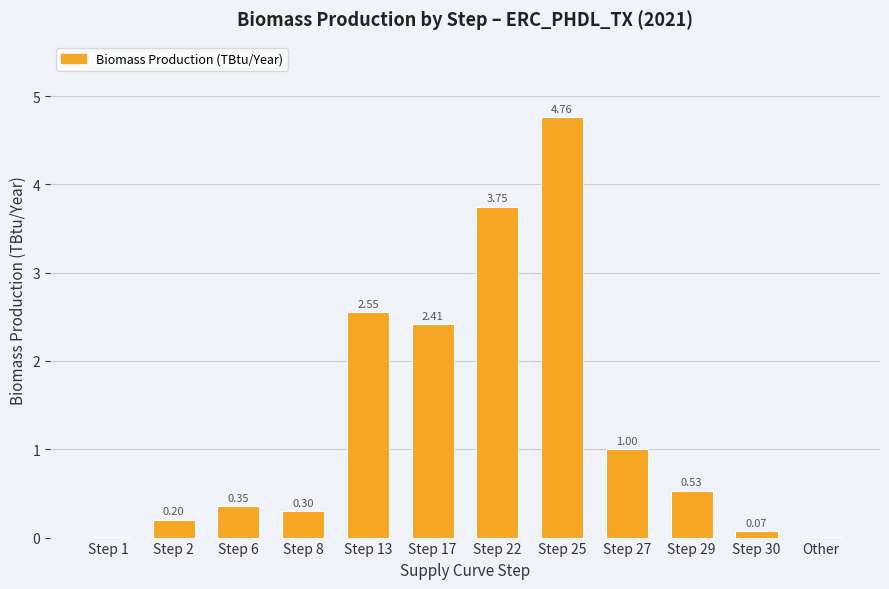

What is the change in value from Step 1 to Step 17?

+2.4